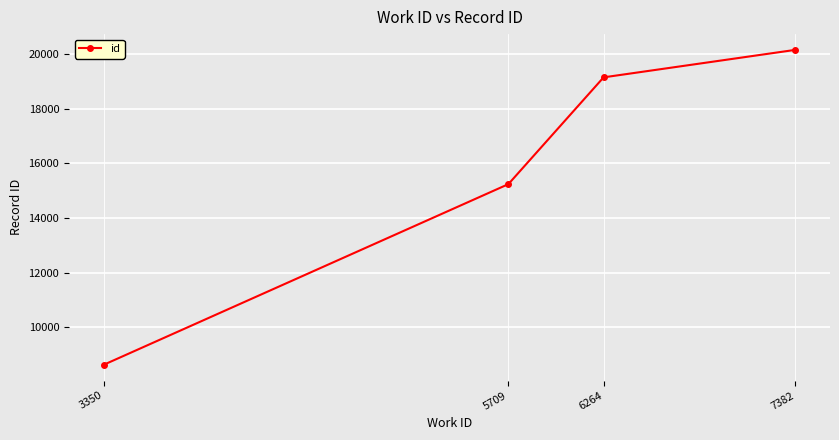

True or false: the data has more than 1 interior local peaks.

False